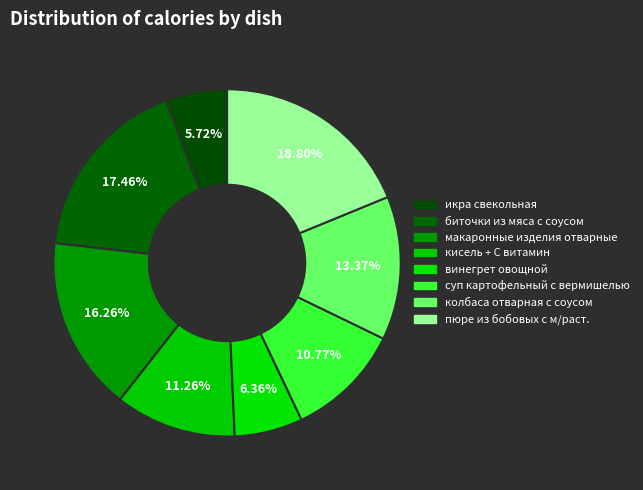

What is the change in value from икра свекольная to макаронные изделия отварные?

+121.8